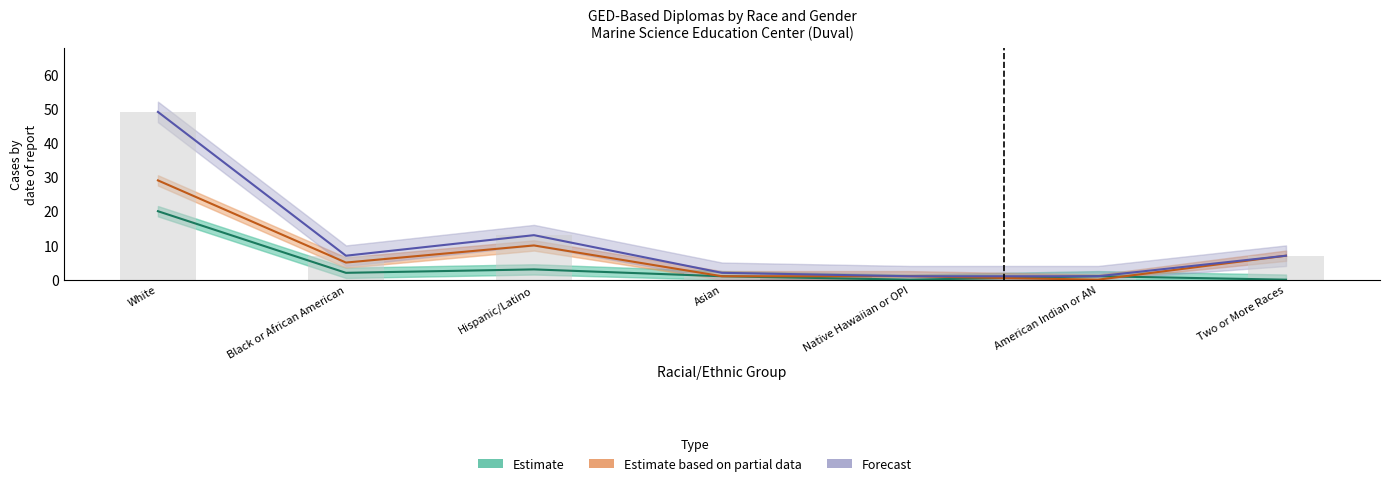

Is it true that Estimate based on partial data equals 1 at Asian?

True